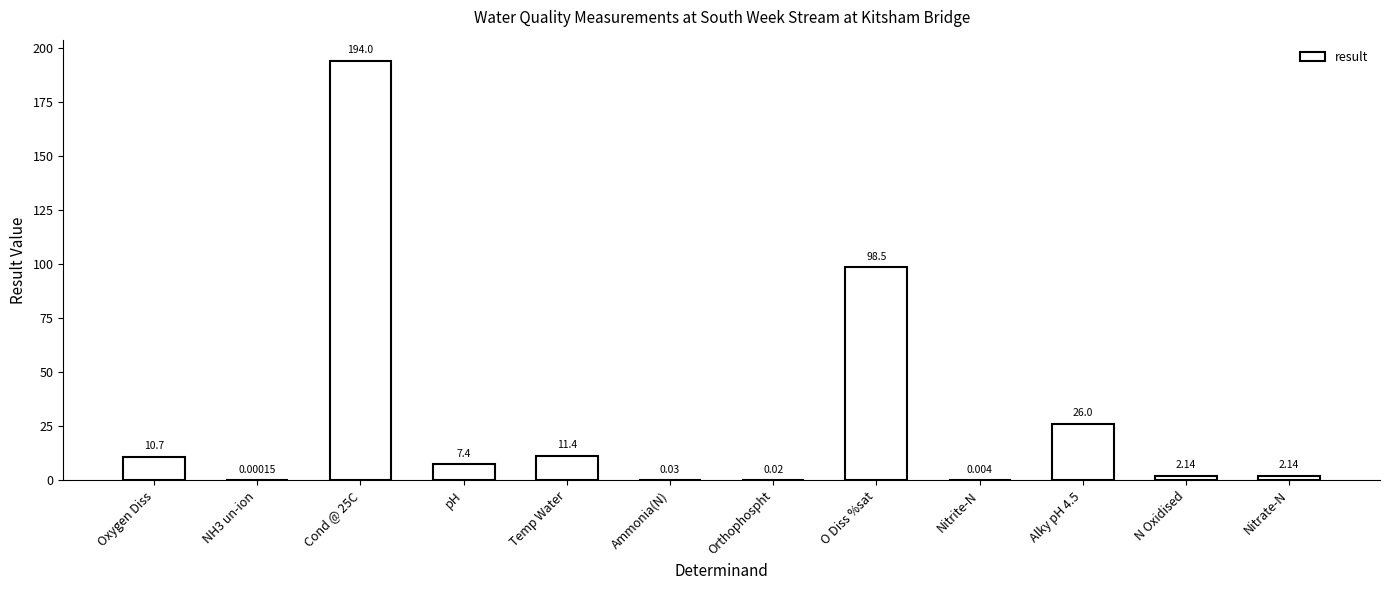

Where is the data nearest to the value 97?

O Diss %sat